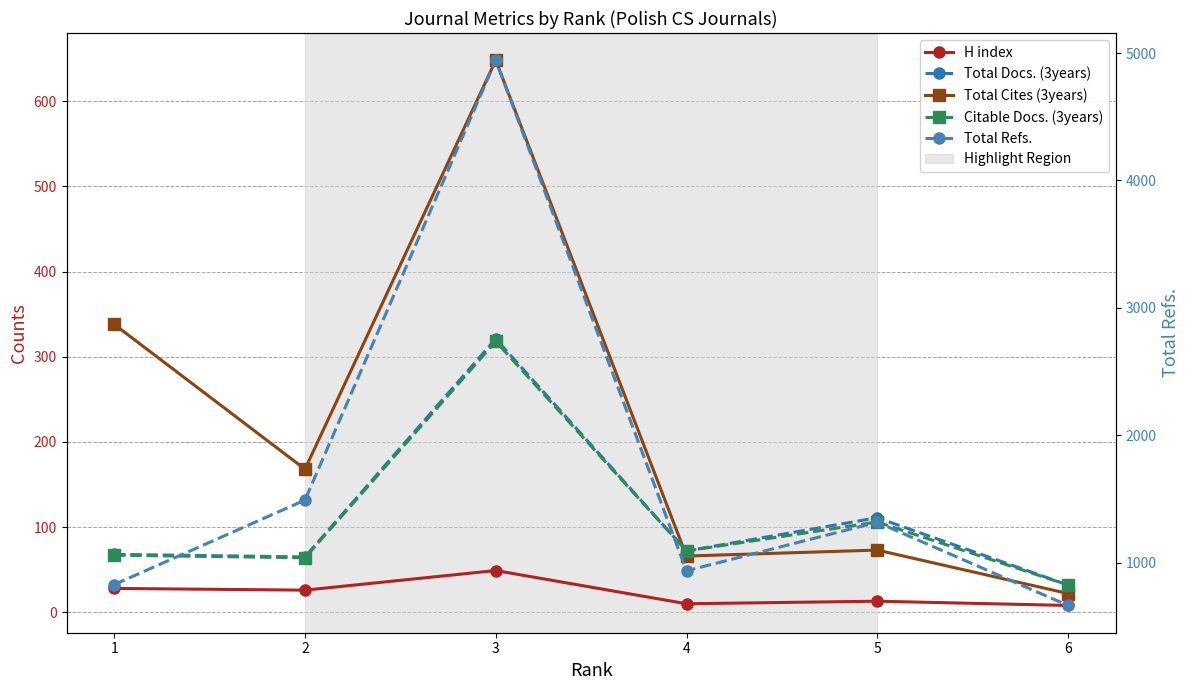

True or false: H index and Total Refs. intersect in this chart.

False